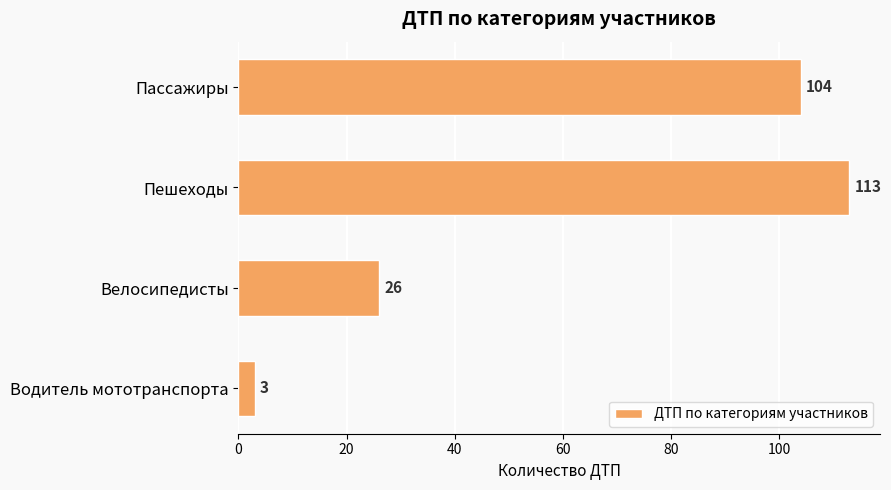

The value at Пассажиры is 104. True or false?

True